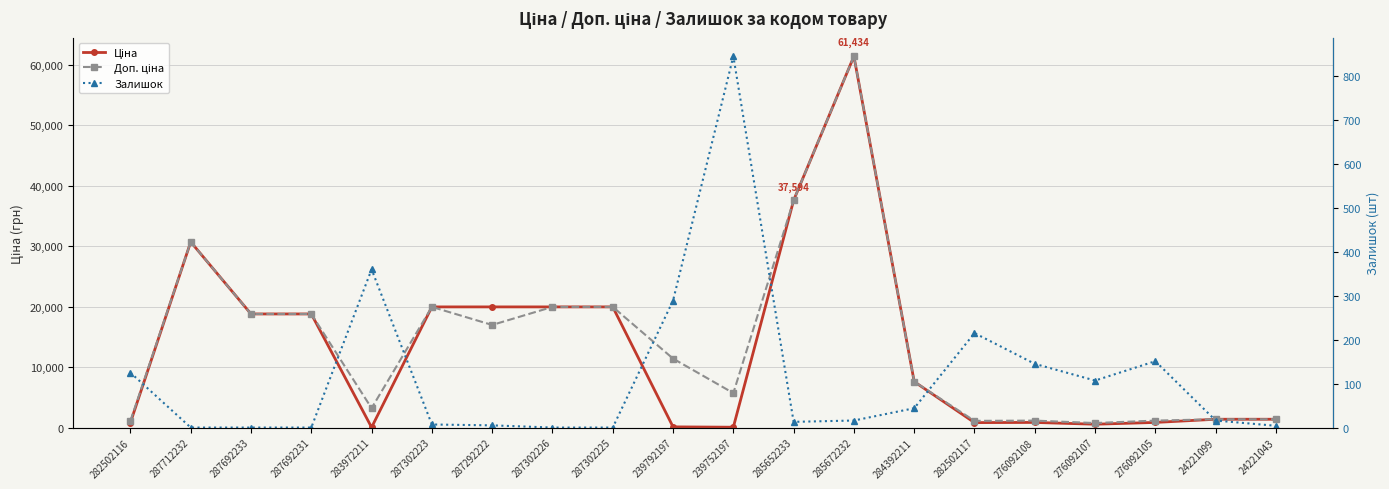

What is the total value across all series at 285652233?

75200.2